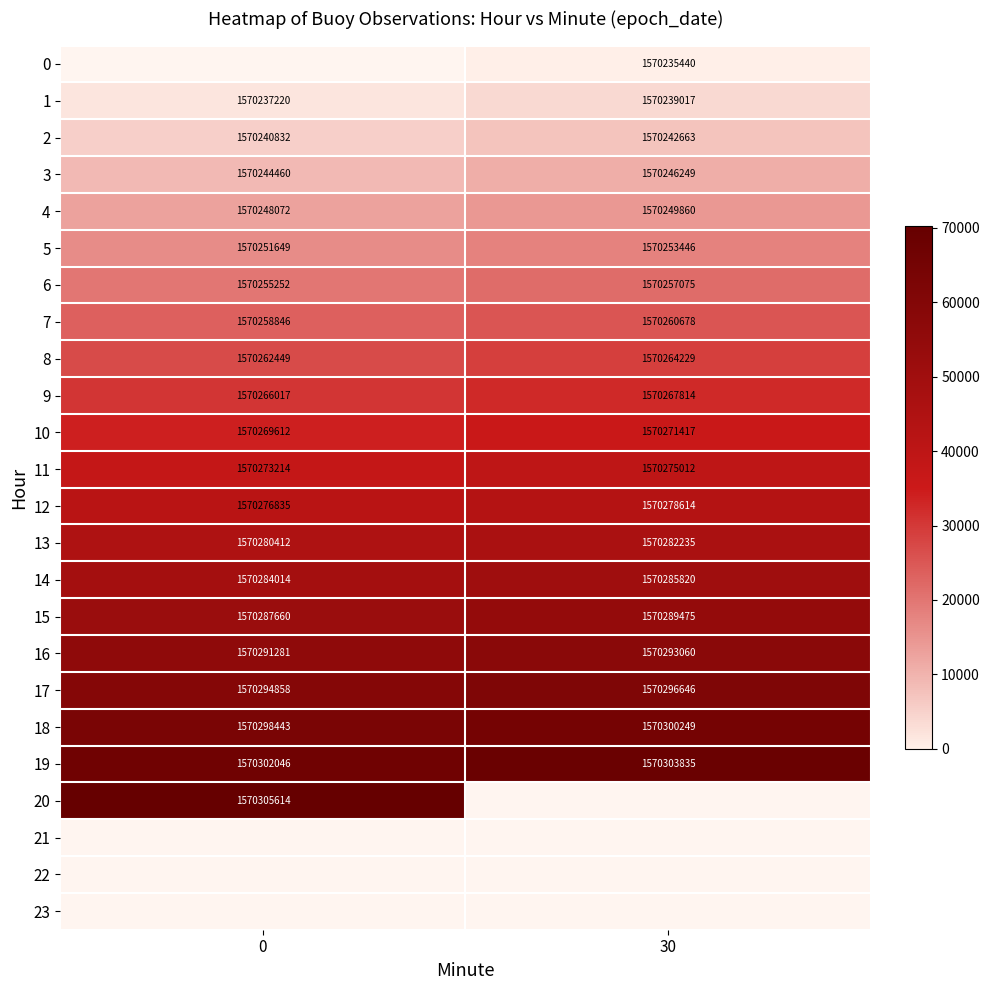

Which has a higher value, 0 or 30?

30